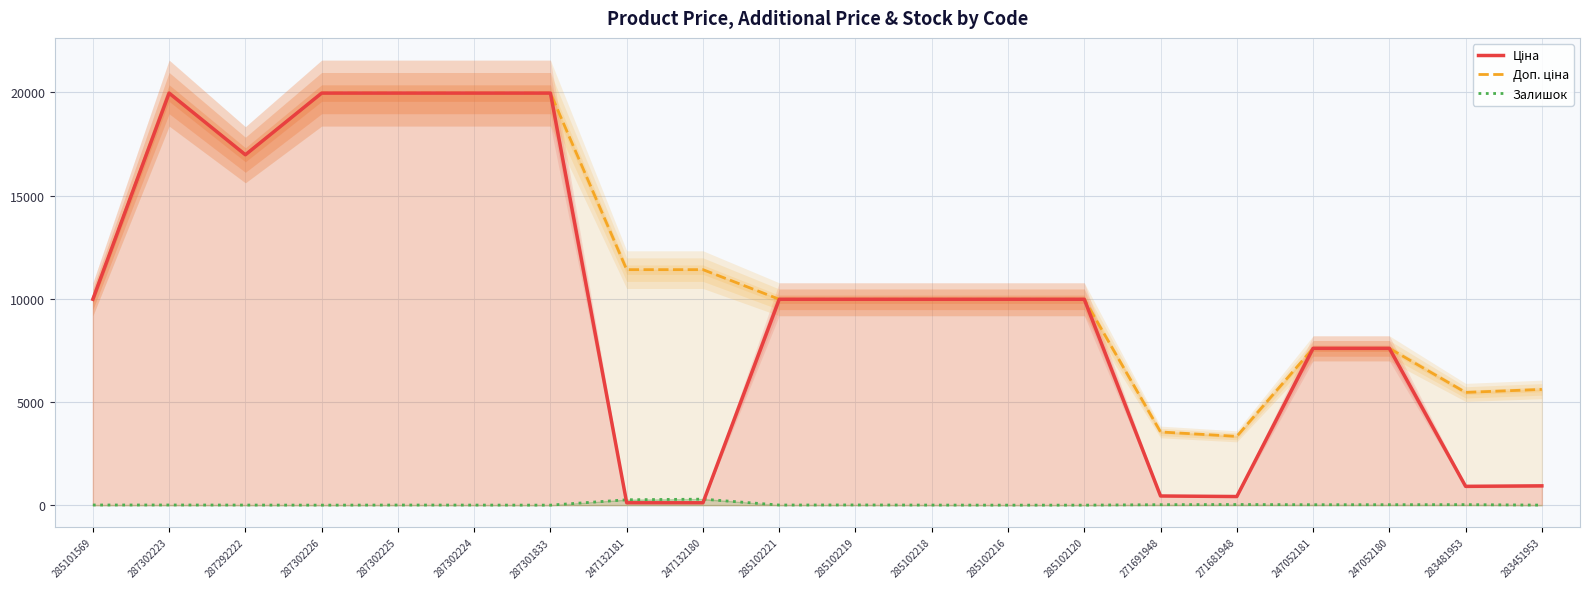

The Залишок series shows 3.0 at 287302224. True or false?

True